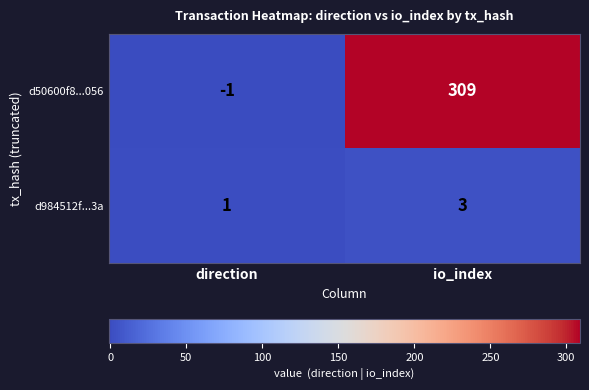

Which series has the largest total across all categories?

d50600f8...056